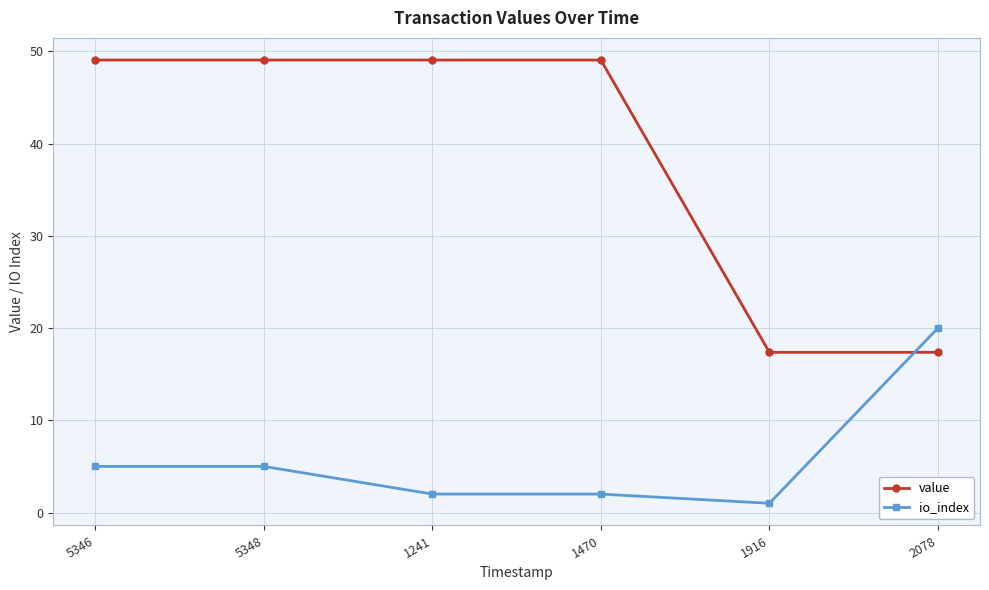

Which series has the widest spread of values?

value